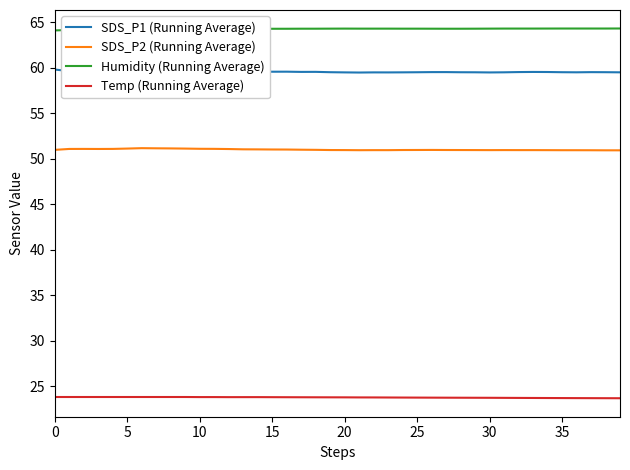

True or false: Temp (Running Average) and Humidity (Running Average) intersect in this chart.

False